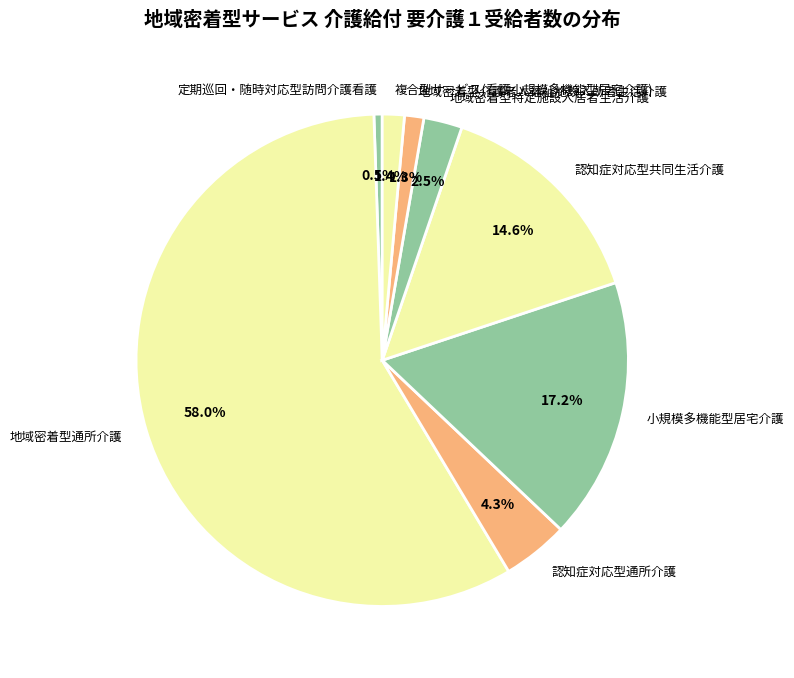

The 認知症対応型共同生活介護 slice represents 15% of the pie. True or false?

True